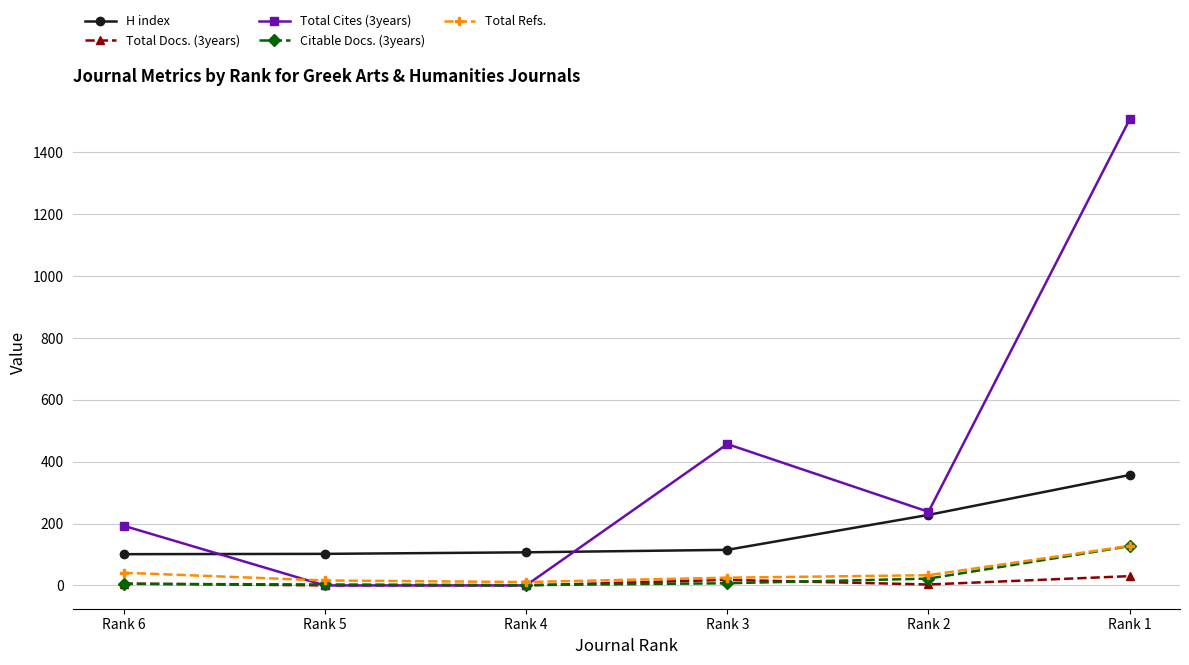

At how many categories does at least one series exceed 1497?

1